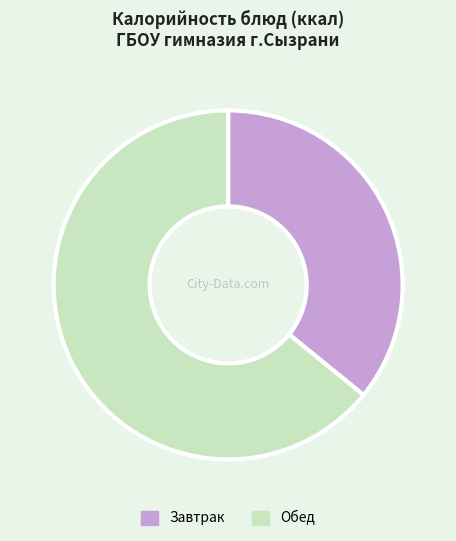

Which slice is the largest?

Обед